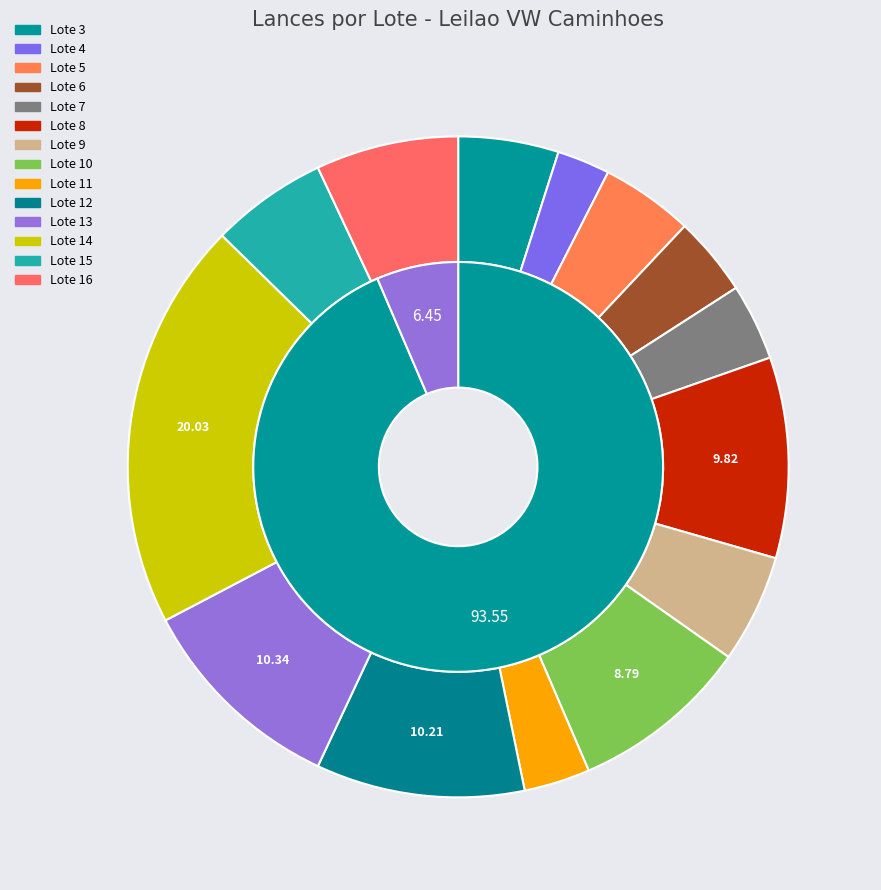

The Lote 13 slice represents 1% of the pie. True or false?

False